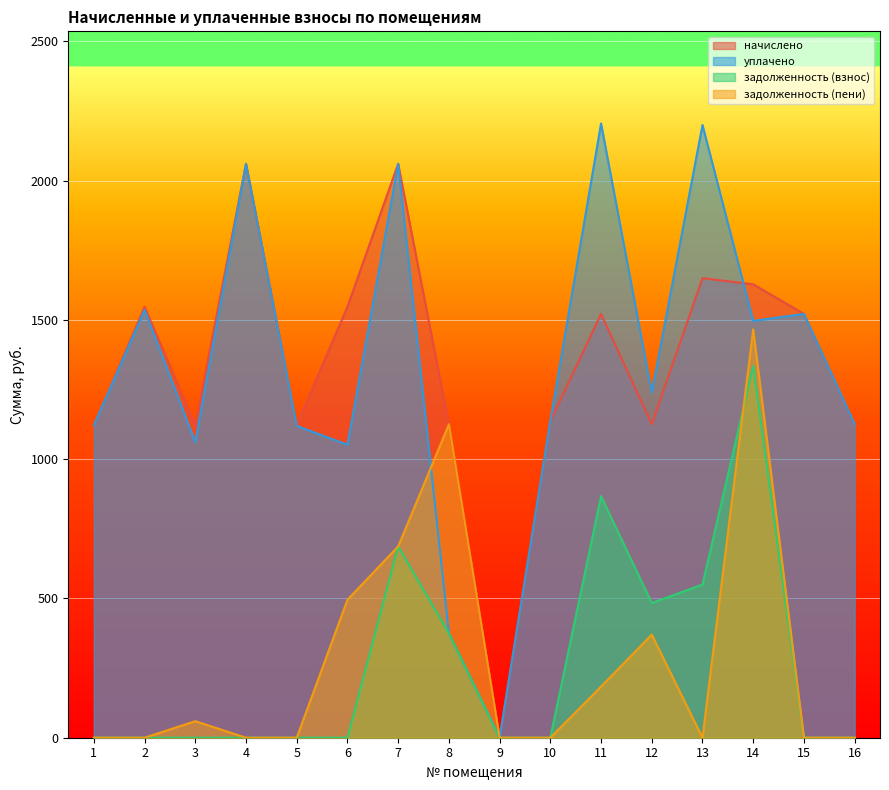

What is the value of the задолженность (пени) point at the 7th from the left?

686.8